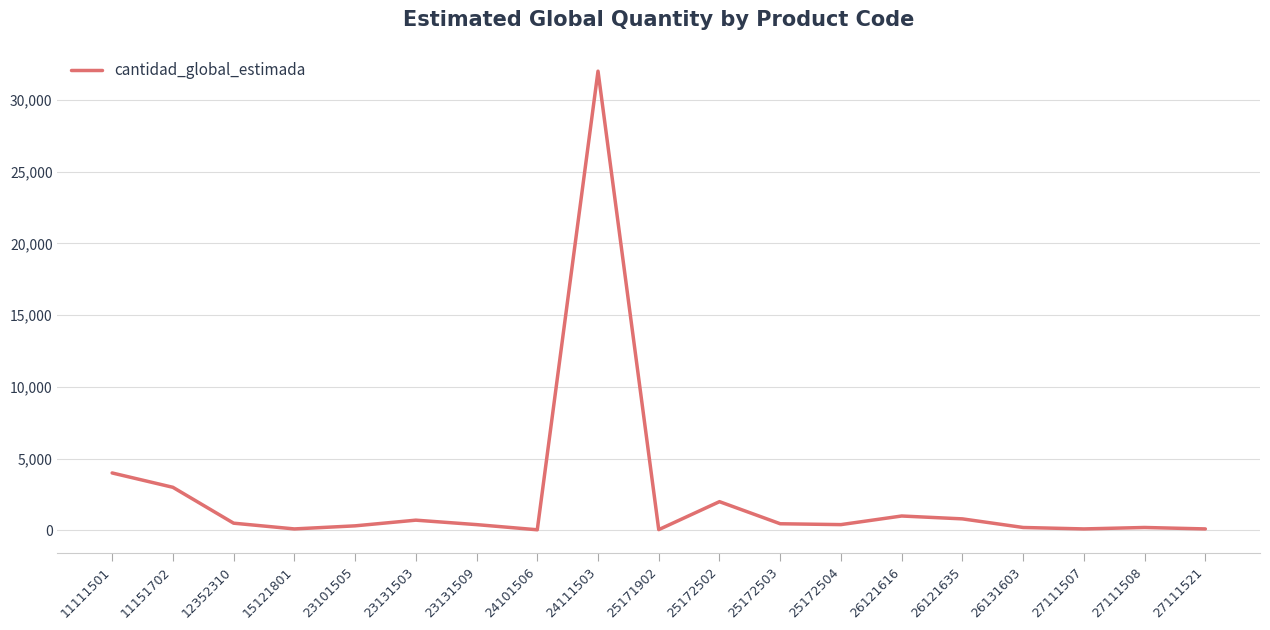

What is the difference between the values at 12352310 and 11151702?

2500